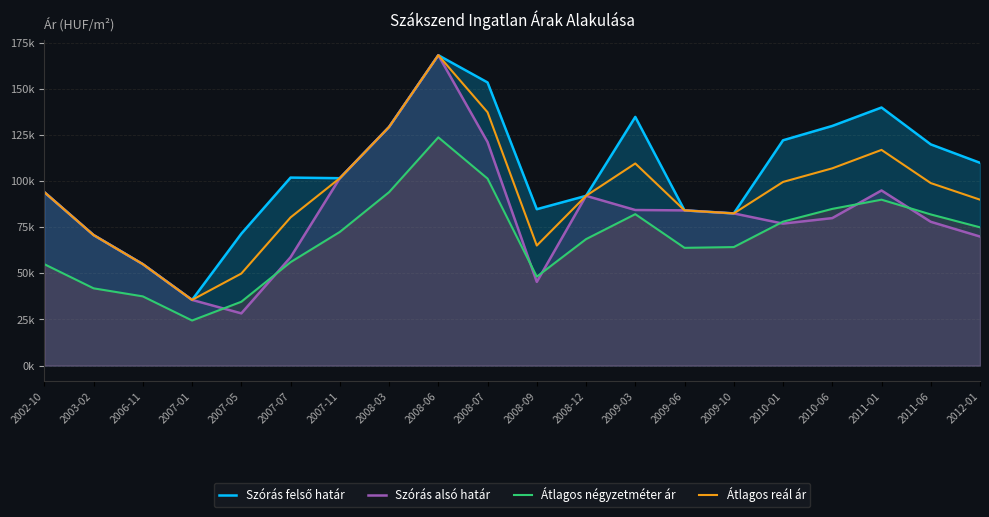

Reading right to left, extract all data points from this chart.

Szórás felső határ: 2012-01=110000	2011-06=120000	2011-01=140000	2010-06=130000	2010-01=122226	2009-10=82548	2009-06=84195	2009-03=134901	2008-12=92083	2008-09=84832	2008-07=153596	2008-06=168363	2008-03=129438	2007-11=101650	2007-07=101985	2007-05=71535	2007-01=35627	2006-11=55022	2003-02=70802	2002-10=94076
Szórás alsó határ: 2012-01=70000	2011-06=78000	2011-01=95000	2010-06=80000	2010-01=77018	2009-10=82548	2009-06=84195	2009-03=84393	2008-12=92083	2008-09=45400	2008-07=121272	2008-06=168363	2008-03=129438	2007-11=101650	2007-07=58773	2007-05=28323	2007-01=35627	2006-11=55022	2003-02=70802	2002-10=94076
Átlagos négyzetméter ár: 2012-01=75000	2011-06=82000	2011-01=90000	2010-06=85000	2010-01=78077	2009-10=64285	2009-06=63874	2009-03=82142	2008-12=68589	2008-09=48237	2008-07=101437	2008-06=123809	2008-03=94073	2007-11=72499	2007-07=56111	2007-05=34629	2007-01=24444	2006-11=37539	2003-02=41905	2002-10=55000
Átlagos reál ár: 2012-01=90000	2011-06=99000	2011-01=117000	2010-06=107000	2010-01=99622	2009-10=82548	2009-06=84195	2009-03=109647	2008-12=92083	2008-09=65116	2008-07=137434	2008-06=168363	2008-03=129438	2007-11=101650	2007-07=80379	2007-05=49929	2007-01=35627	2006-11=55022	2003-02=70802	2002-10=94076